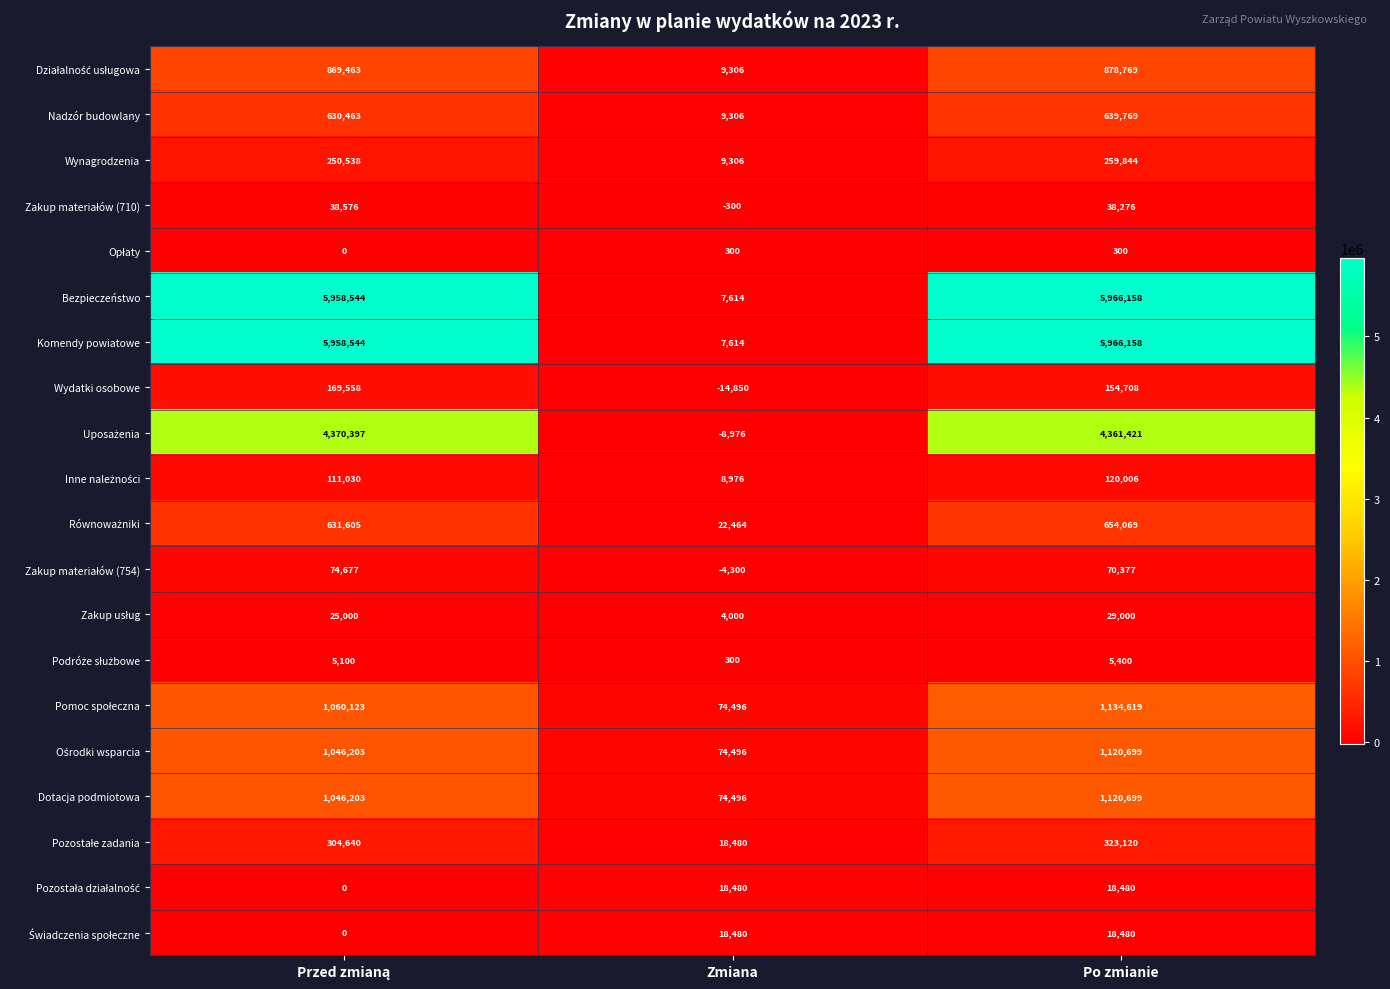

What is the difference between the maximum and minimum values in the Nadzór budowlany series?

630463